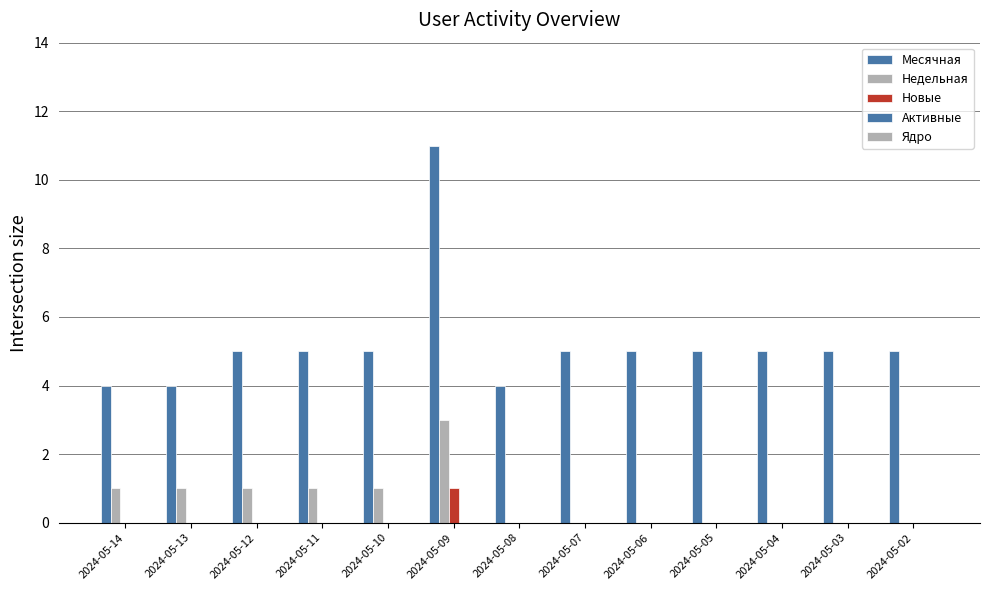

What is the spread (max minus min) of values at 2024-05-13?

4